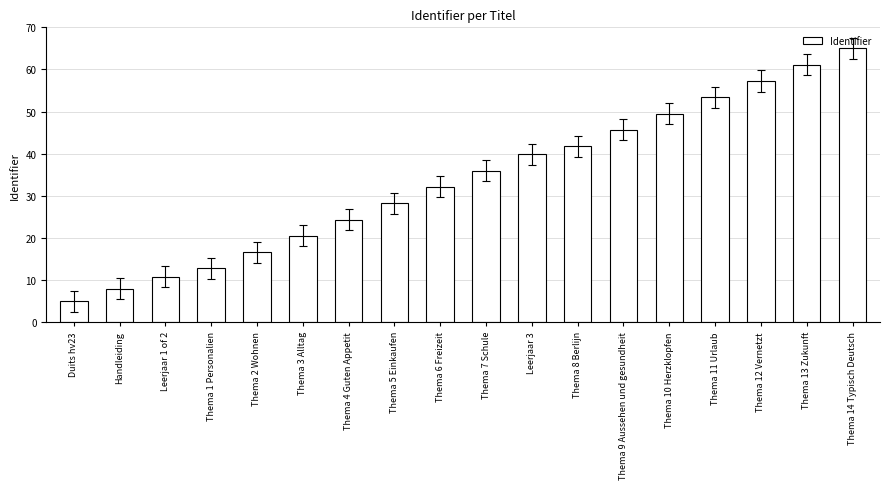

Count the number of categories in the chart.

18